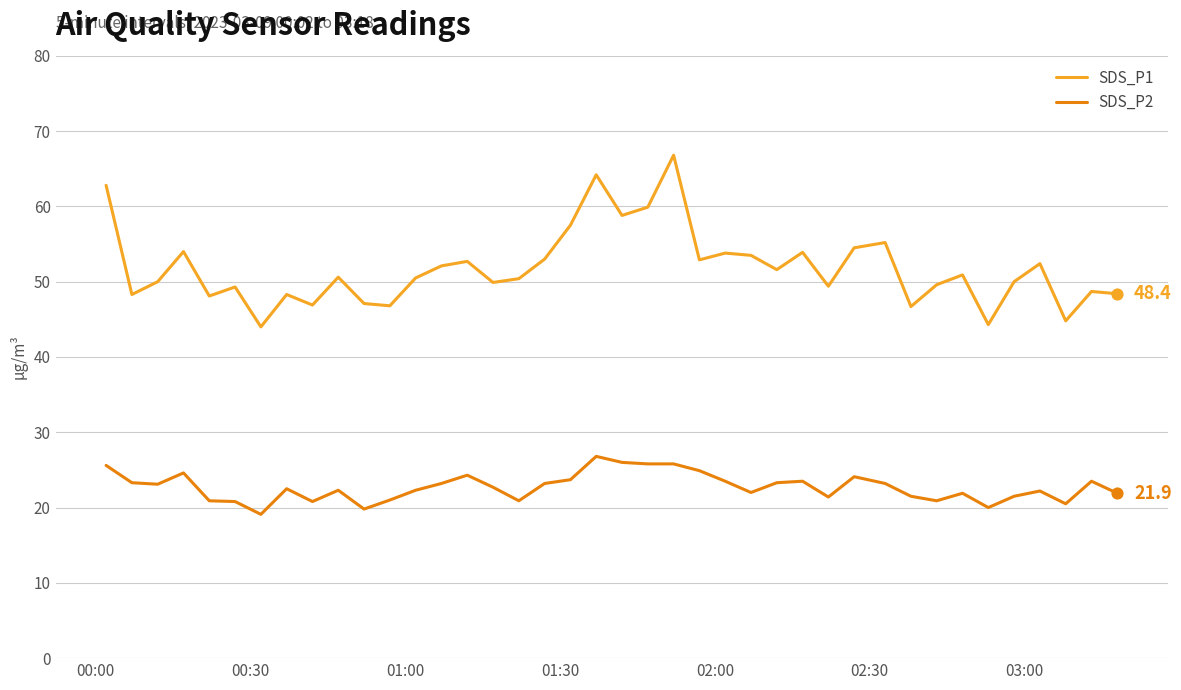

At how many categories does at least one series exceed 24?

40